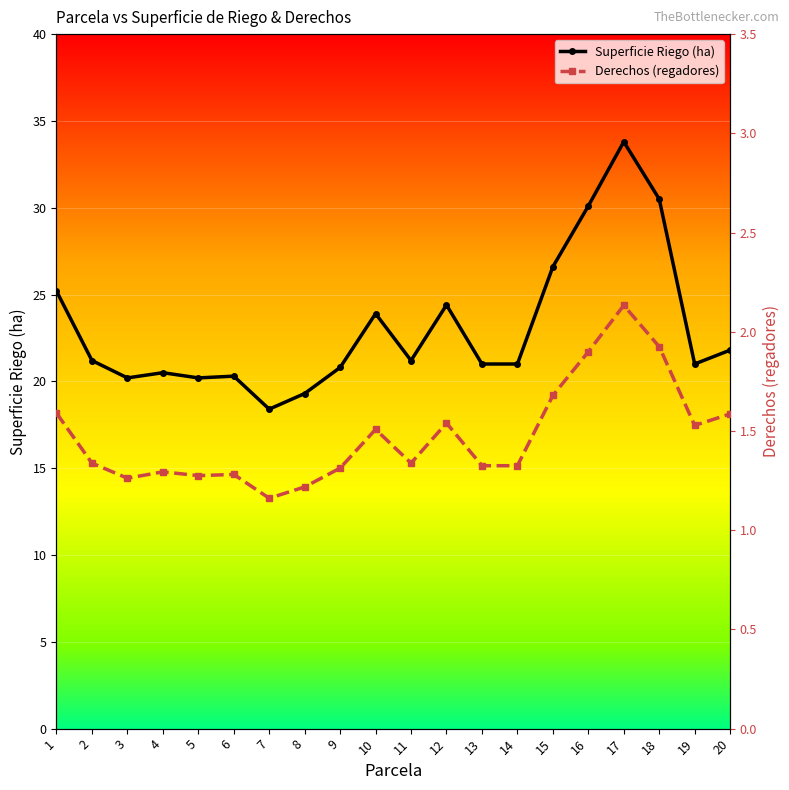

Count the number of categories in the chart.

20